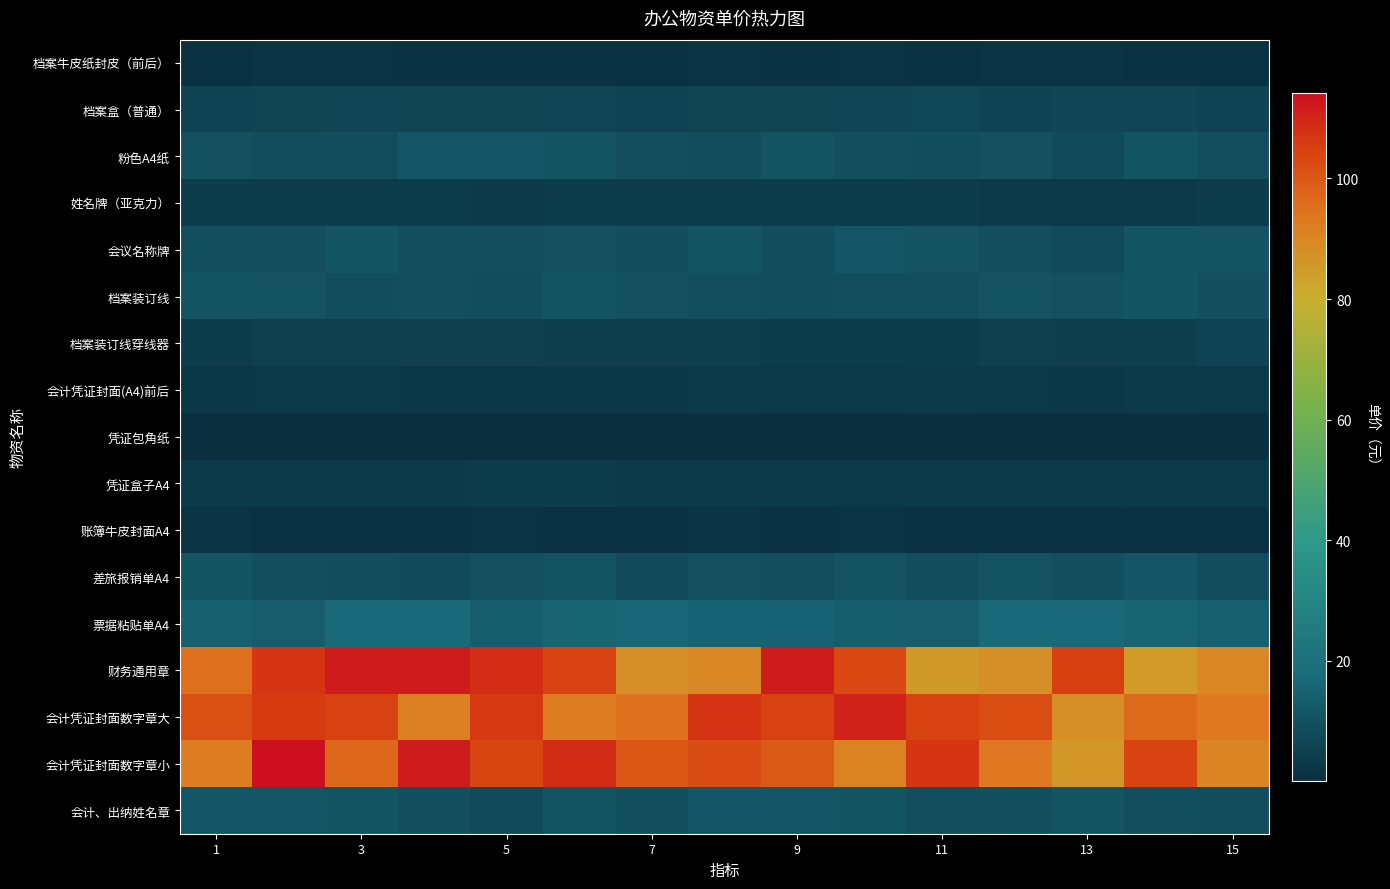

Reading left to right, transcribe all the data shown in this chart.

档案牛皮纸封皮（前后）: 1.0	1.1	1.1	1.0	0.9	0.9	0.9	1.1	1.0	1.1	0.9	1.1	1.1	0.9	0.9
档案盒（普通）: 5.9	6.1	6.5	6.4	6.1	6.7	5.8	6.1	6.2	6.4	7.1	5.9	6.5	6.7	5.6
粉色A4纸: 10.3	9.0	8.7	11.3	11.4	10.9	9.4	8.8	10.6	9.8	8.9	10.0	8.6	11.2	9.3
姓名牌（亚克力）: 4.2	3.8	4.0	4.1	3.6	4.6	4.3	4.5	4.5	4.1	4.5	3.5	3.6	3.5	3.8
会议名称牌: 9.7	9.3	11.0	9.6	9.3	10.1	8.9	10.9	8.7	11.5	10.8	9.1	8.5	10.9	10.6
档案装订线: 10.7	10.8	8.7	9.6	8.8	11.1	10.4	9.5	8.7	9.4	9.5	10.7	10.4	11.2	9.9
档案装订线穿线器: 4.4	5.3	5.4	5.1	5.4	5.0	5.0	4.9	4.3	4.4	4.3	5.2	4.7	5.0	5.6
会计凭证封面(A4)前后: 2.8	2.9	3.2	2.8	2.6	2.8	2.7	3.4	3.3	3.1	3.3	3.3	2.7	3.4	3.0
凭证包角纸: 0.2	0.2	0.2	0.2	0.2	0.2	0.2	0.2	0.2	0.2	0.2	0.2	0.2	0.2	0.2
凭证盒子A4: 3.3	3.5	3.7	3.4	4.0	4.0	3.2	3.5	3.3	3.3	3.0	3.6	3.5	3.0	3.3
账簿牛皮封面A4: 1.1	0.9	0.9	1.0	1.1	0.9	1.1	1.1	0.9	1.1	1.0	1.0	1.0	1.0	0.9
差旅报销单A4: 11.0	9.5	9.1	8.6	10.3	10.5	8.5	10.0	9.2	10.4	9.0	10.6	9.7	11.3	8.9
票据粘贴单A4: 14.3	13.3	16.9	16.7	13.9	15.7	16.4	15.2	15.1	13.8	13.2	16.8	16.8	15.6	14.3
财务通用章: 95.5	106.8	111.9	111.6	108.4	104.3	87.5	89.8	112.0	103.2	85.3	88.0	104.9	85.2	89.8
会计凭证封面数字章大: 101.5	105.8	104.6	91.7	106.4	92.1	94.8	107.4	104.5	110.5	104.7	102.0	87.8	96.0	93.0
会计凭证封面数字章小: 92.3	114.2	96.8	111.8	103.9	108.8	100.1	102.3	99.8	90.9	106.7	93.4	85.7	104.4	90.3
会计、出纳姓名章: 11.3	11.4	11.2	9.6	8.5	11.3	9.8	11.4	11.4	11.1	9.4	9.7	11.1	9.5	9.0